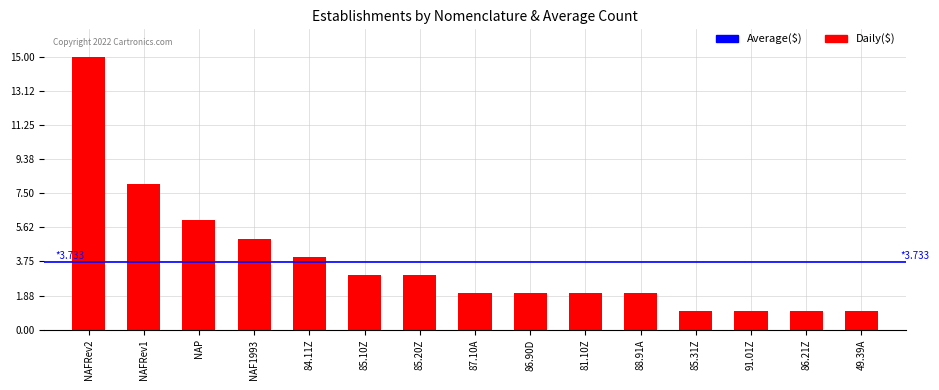

What is the label of the 3rd bar from the right?

91.01Z